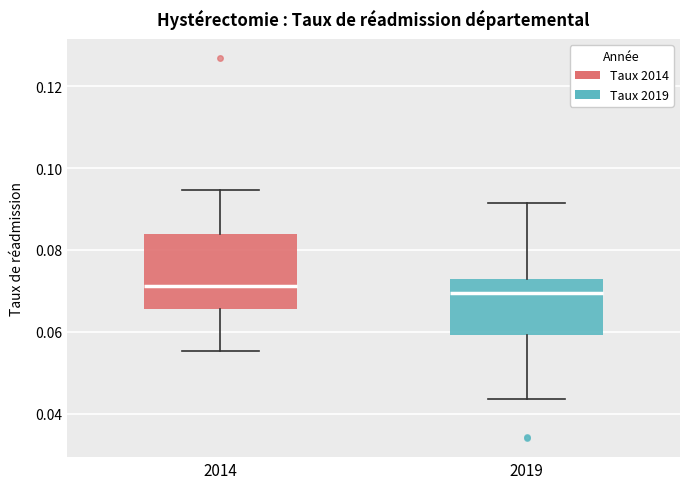

Where is the lower edge of the box at x = 2014 on the y-axis? The values are not printed on the chart, so give them approximately, as read against the axis.

0.066